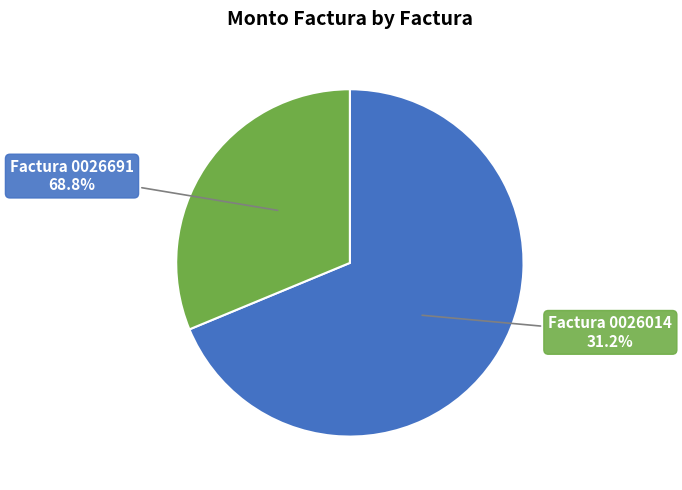

To the nearest percent, what is the average slice percentage?

50%